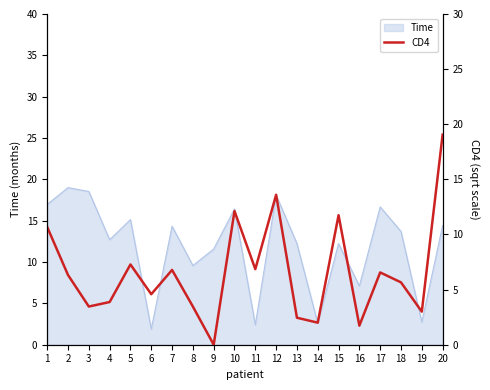

The chart shows a value of 9.2 at 17. True or false?

False